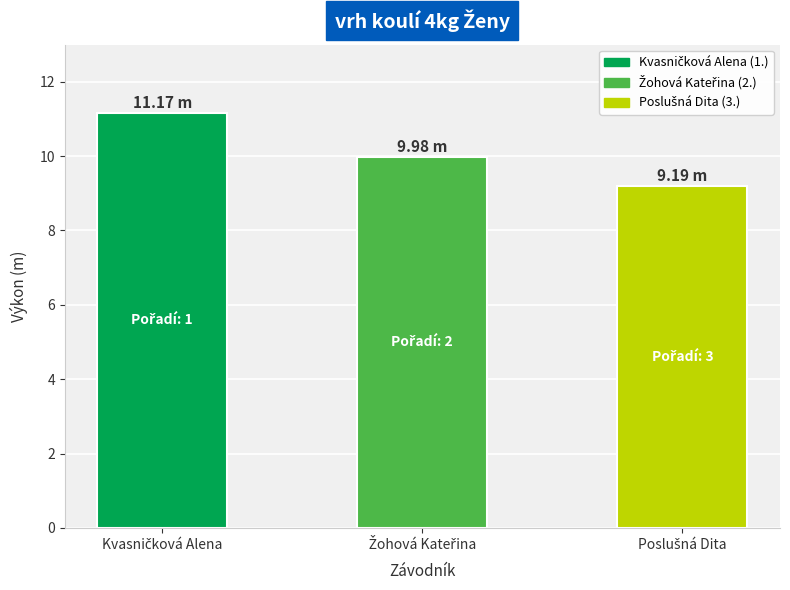

What is the difference between the maximum and minimum values?

2.0